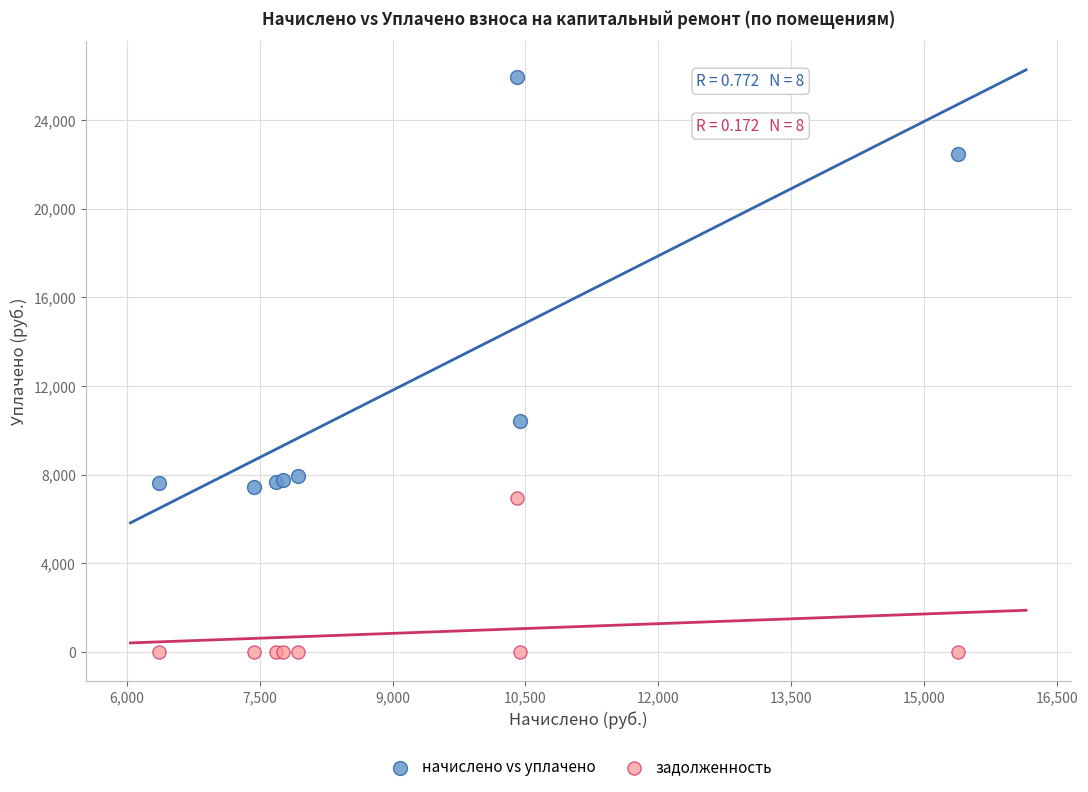

What is the X range (max minus min) for the scatter plot?

9028.1